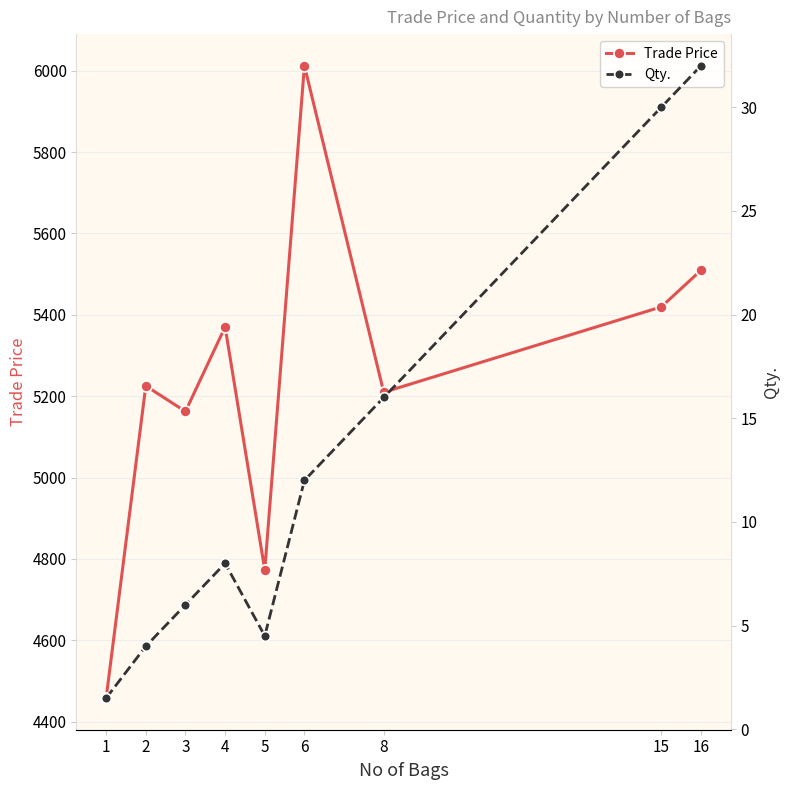

Count the number of data series in this chart.

2